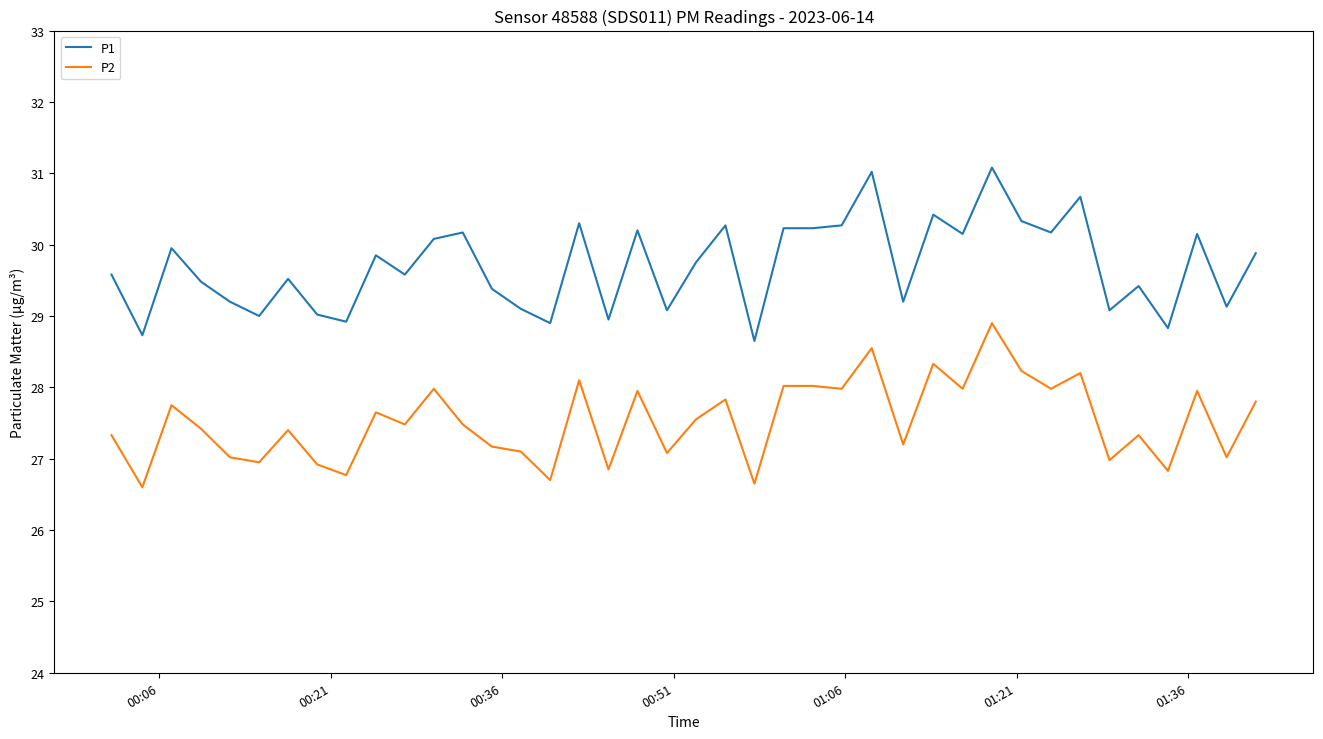

What is the highest value of the P2 series?

28.9